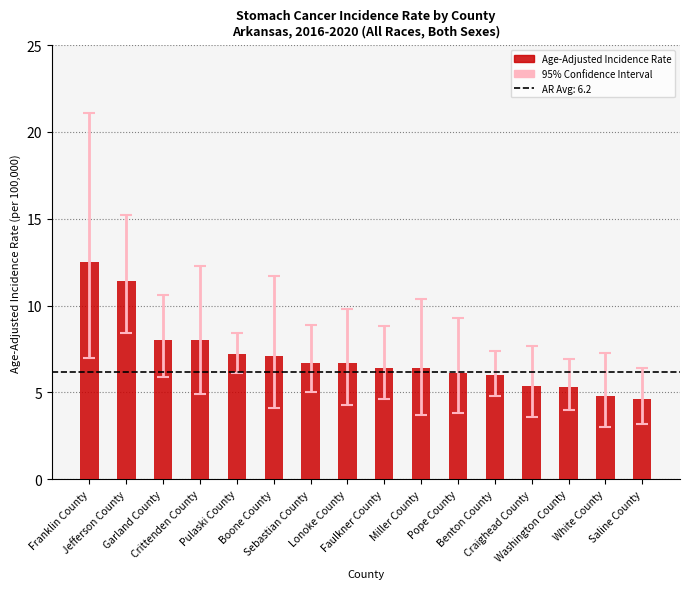

What is the smallest value displayed?

4.6